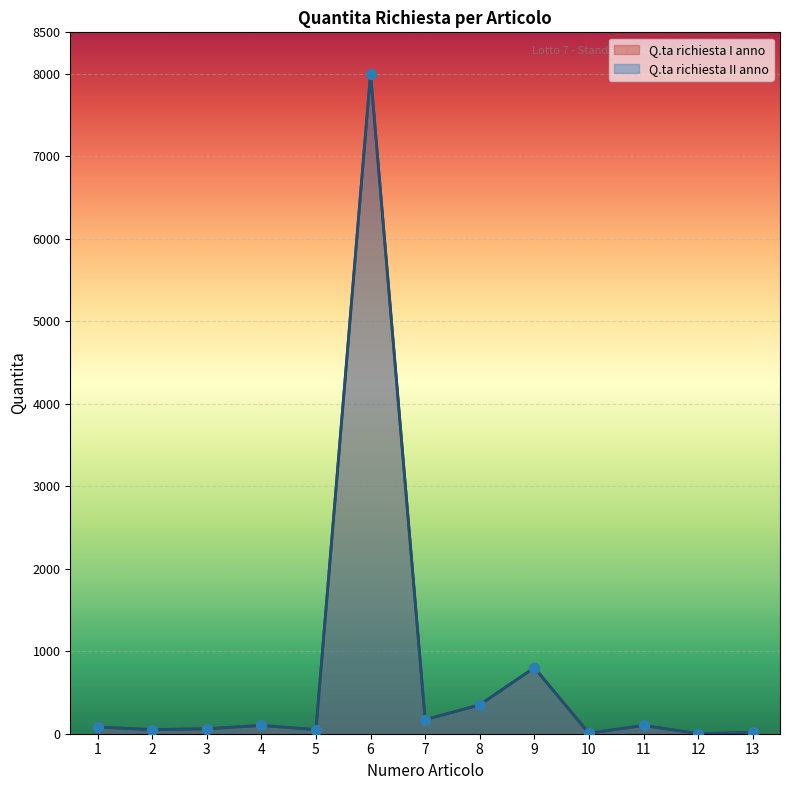

Which series has the largest Y range (max minus min)?

Q.ta richiesta I anno